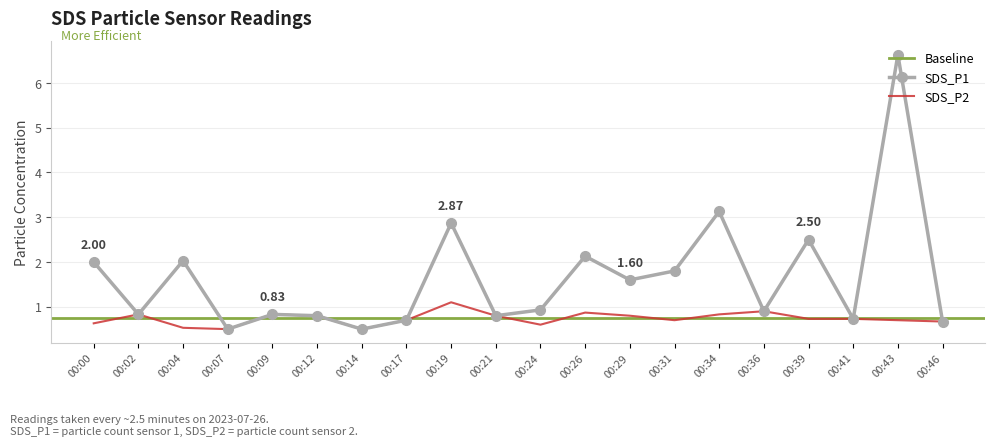

Which series has the largest total across all categories?

SDS_P1